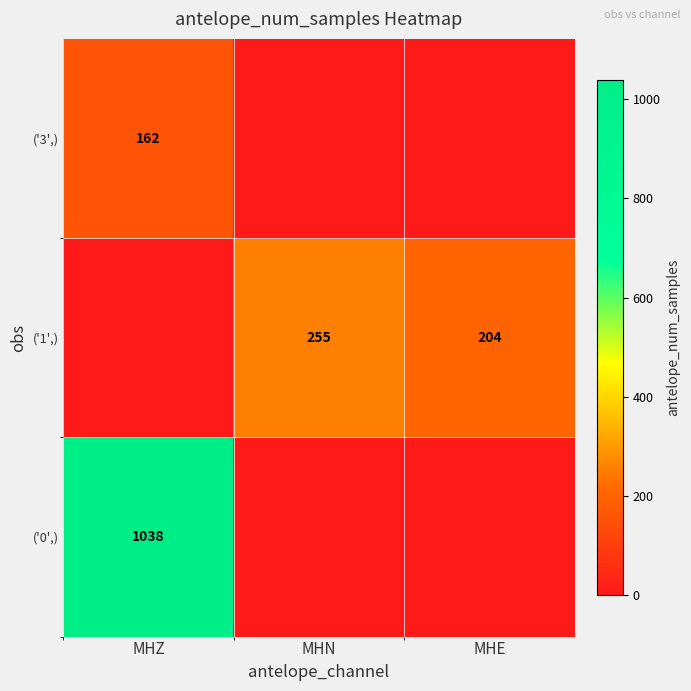

Which label corresponds to the largest value in the chart?

MHZ